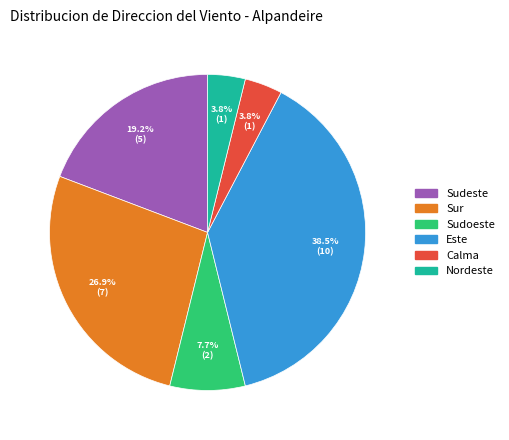

Is there any slice that represents more than half of the pie?

No